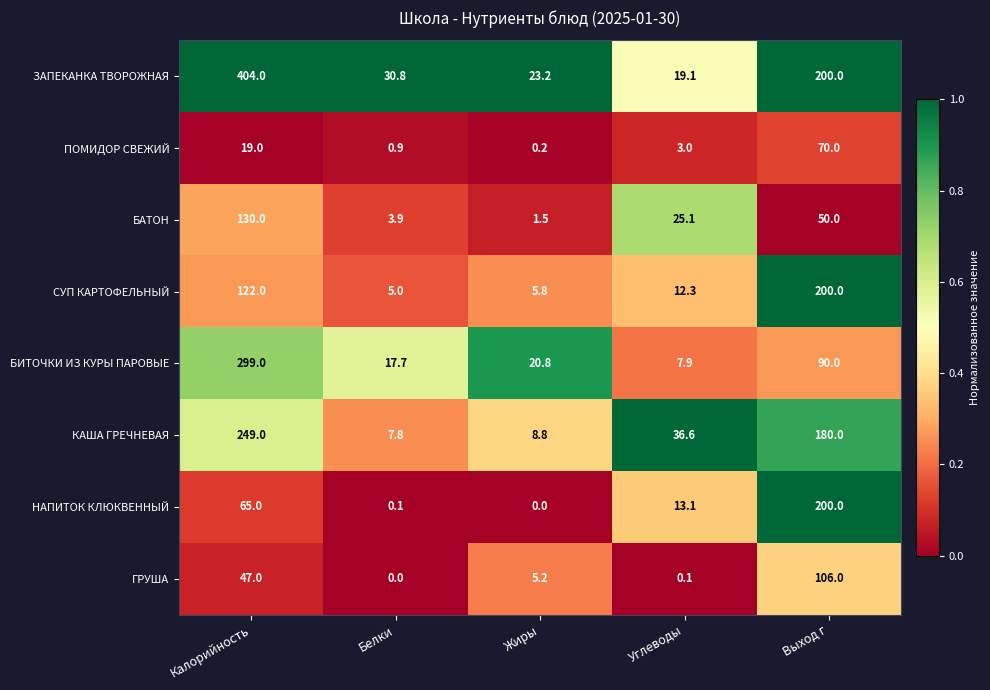

Which series changed the most between Белки and Выход г?

НАПИТОК КЛЮКВЕННЫЙ